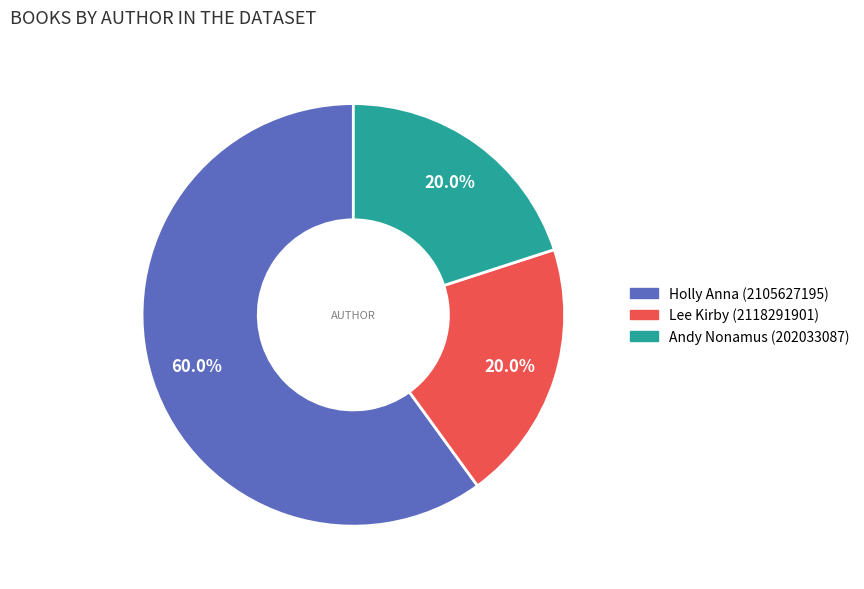

How many segments does this pie chart have?

3